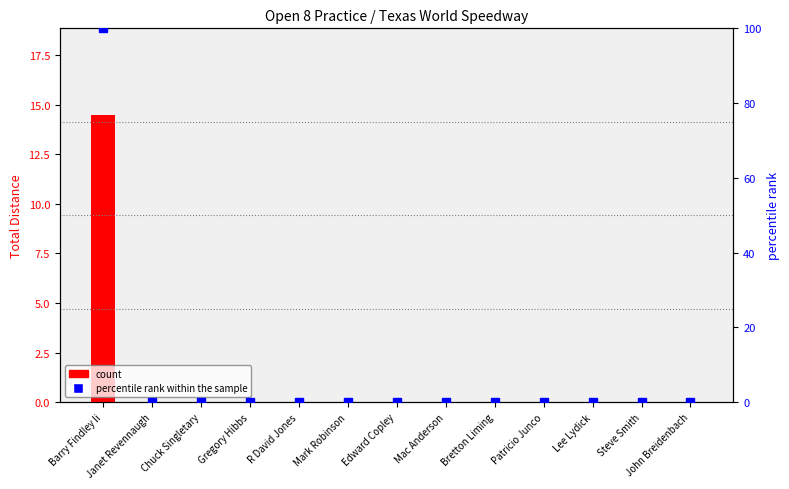

List the series in order of their peak value, lowest first.

count, percentile rank within the sample